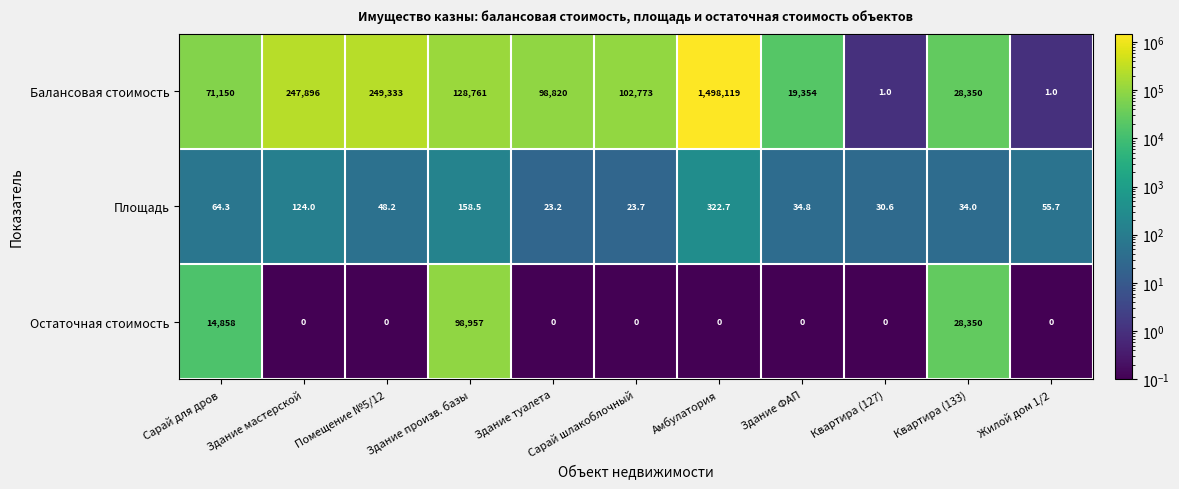

What is the average value of the Остаточная стоимость series?

12924.1